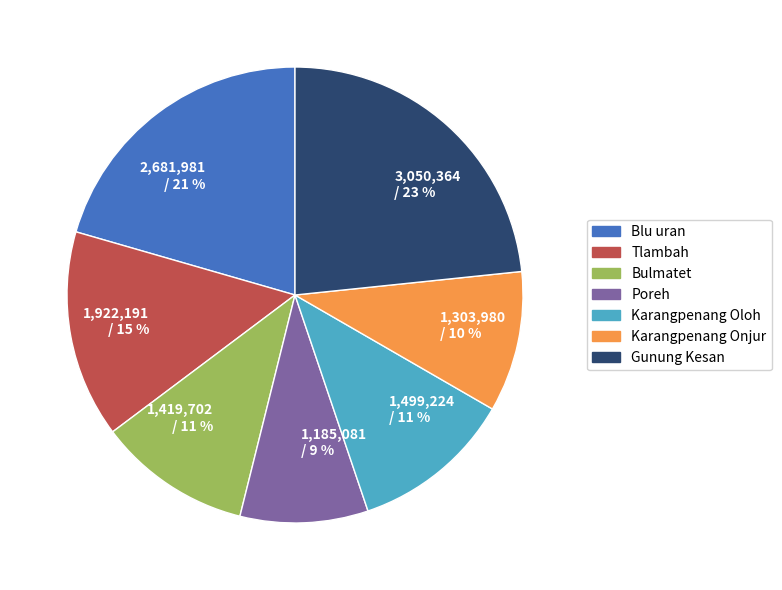

Is Poreh the majority of the pie?

No